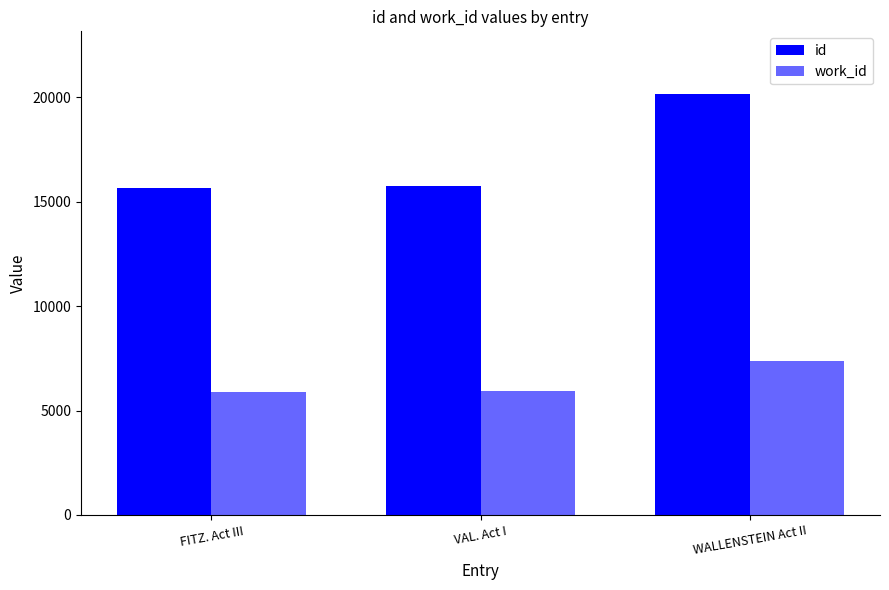

True or false: work_id has a value of 7379 at WALLENSTEIN Act II.

True